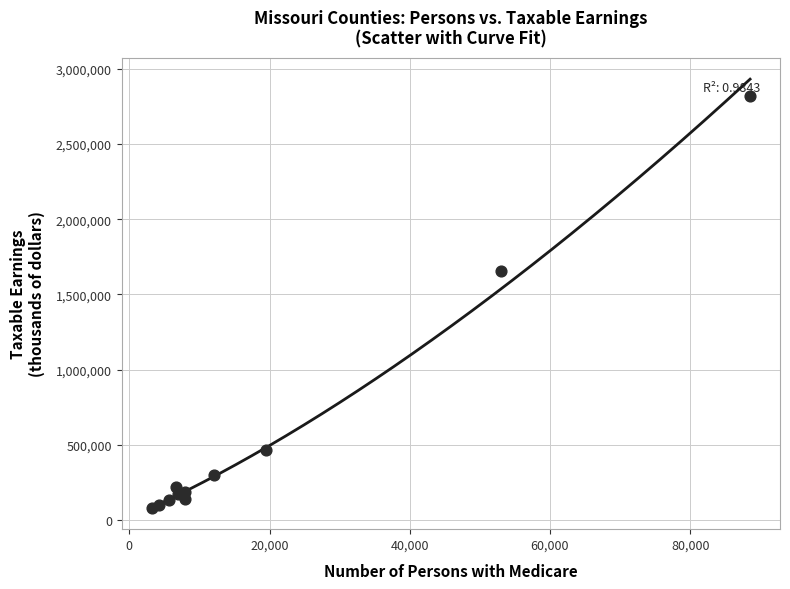

What Y value in the scatter plot is closest to 1450853?

1653811